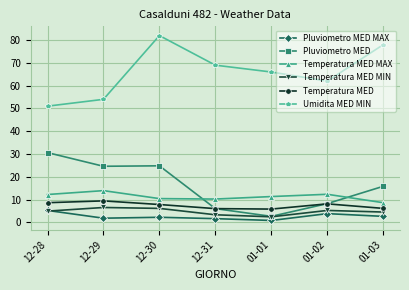

List the labels in order of Umidita MED MIN value, largest first.

12-30, 01-03, 12-31, 01-01, 01-02, 12-29, 12-28